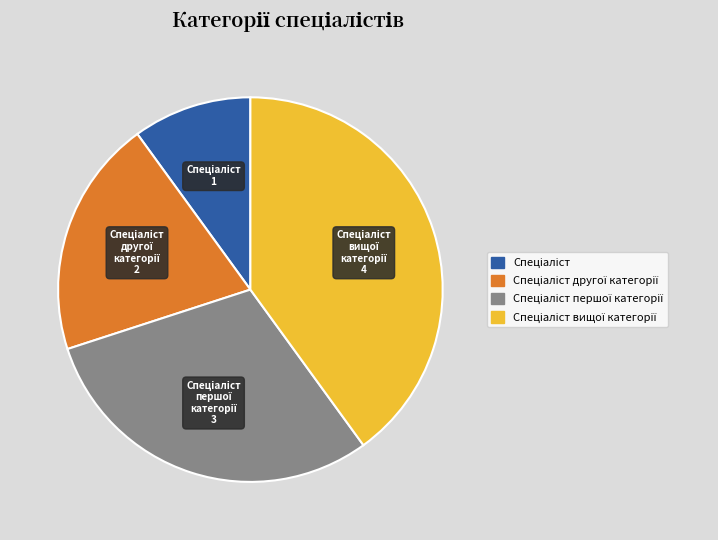

How many segments does this pie chart have?

4